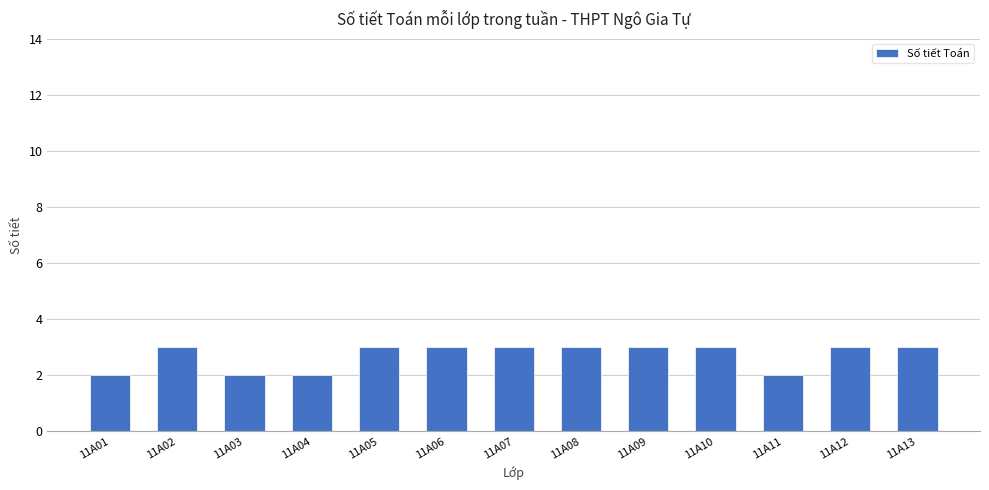

The chart shows a value of 3 at 11A05. True or false?

True